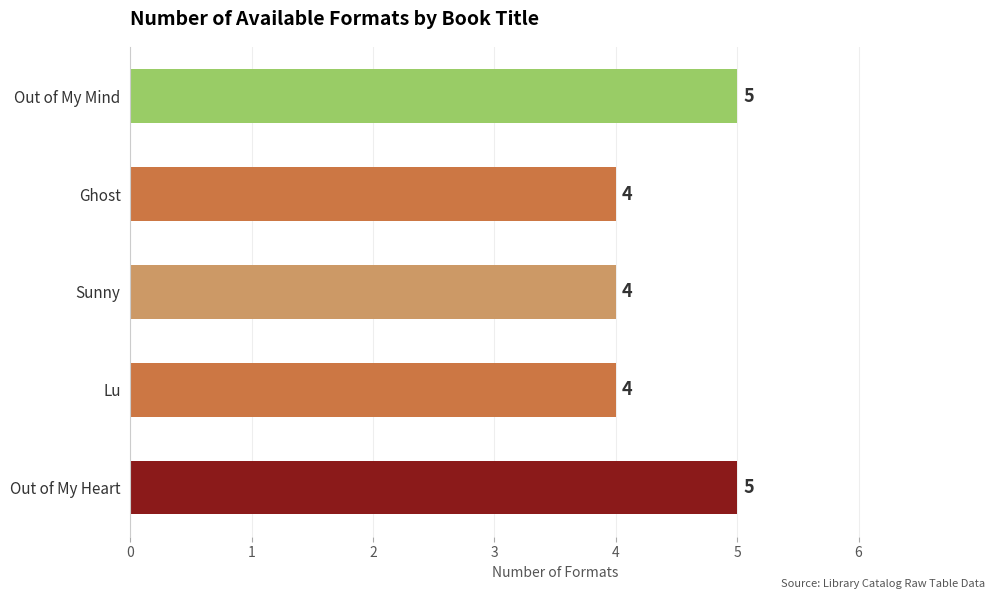

What is the approximate value at Ghost?

4